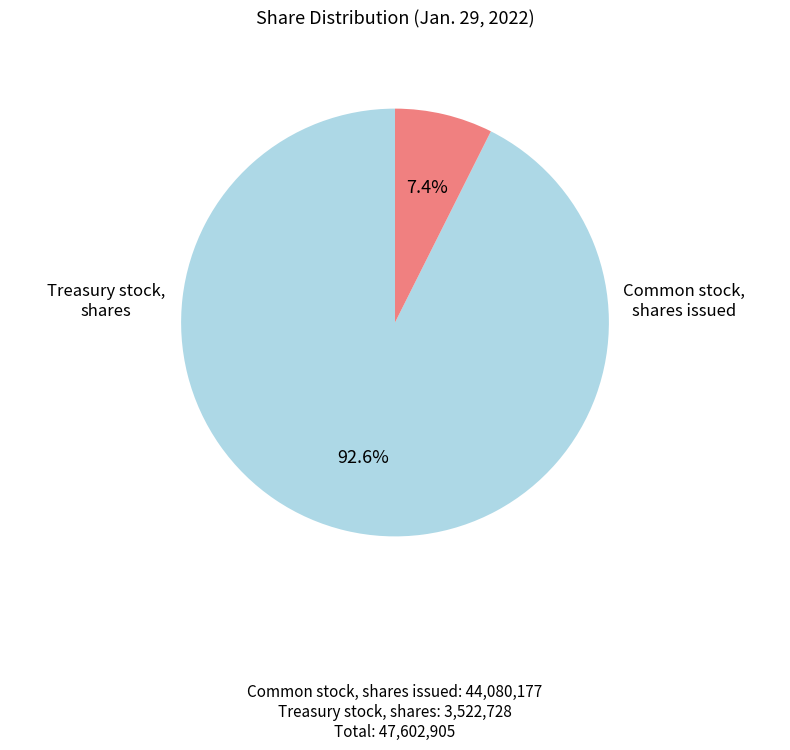

Combined, do Treasury stock, shares and Common stock, shares issued account for over 50%?

Yes